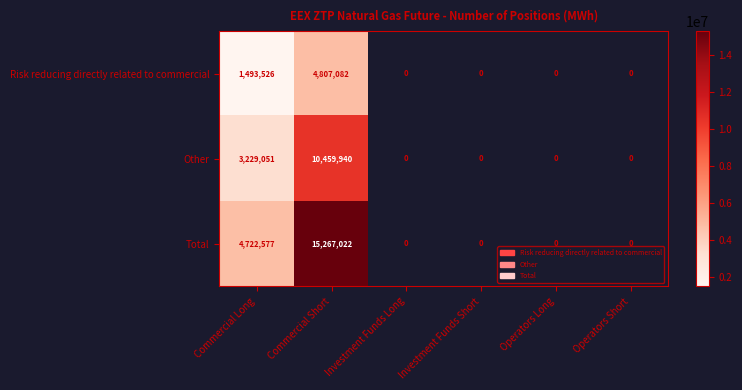

At how many categories does at least one series exceed 14681640?

1